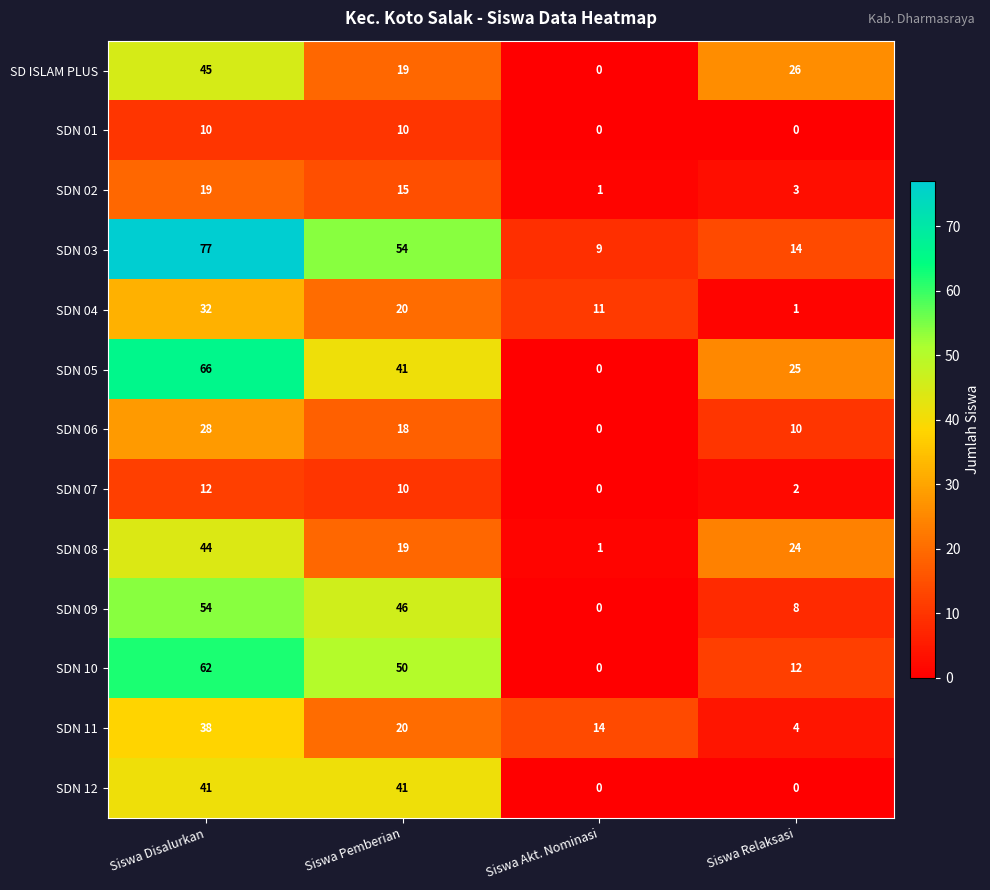

What is the difference between the SDN 11 values at Siswa Pemberian and Siswa Akt. Nominasi?

6